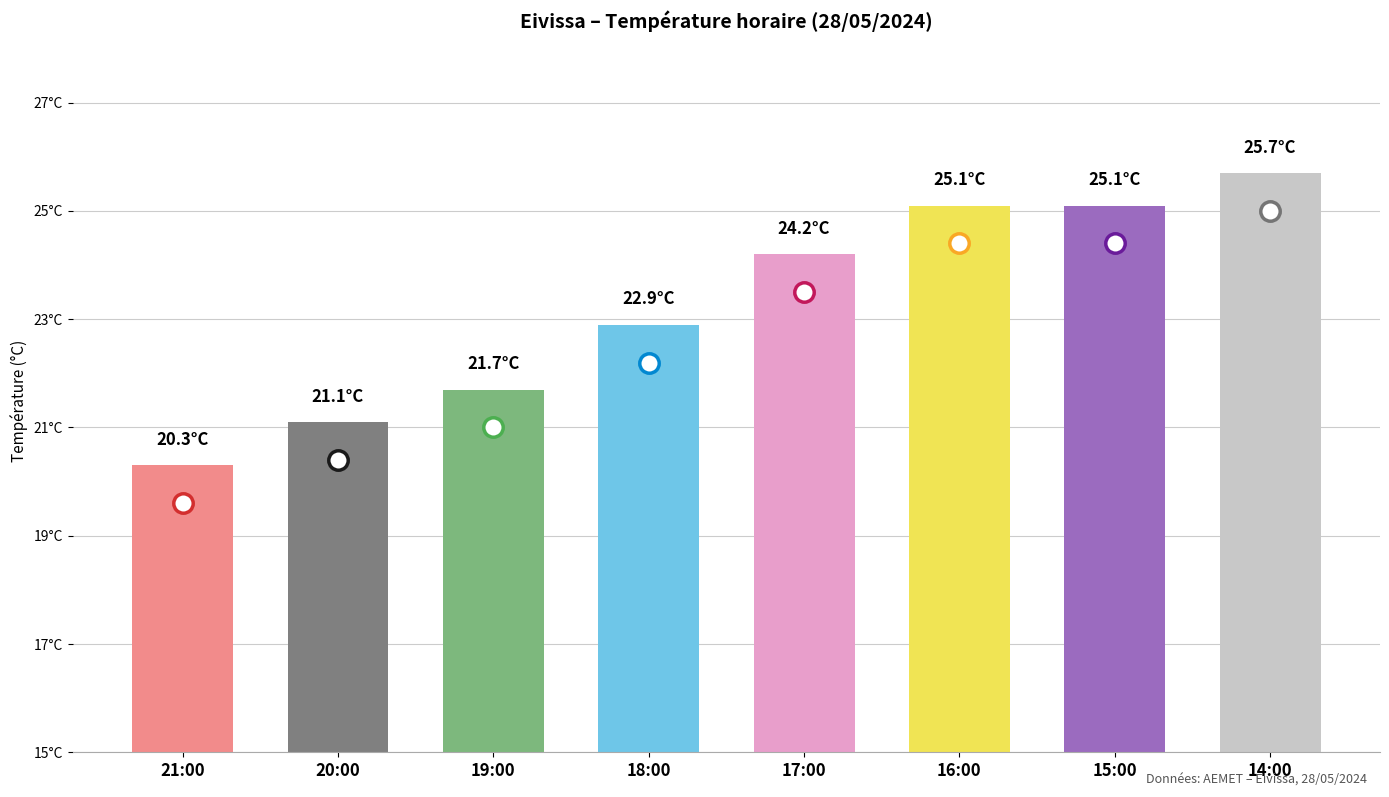

At which category does the chart reach its minimum across all series?

21:00